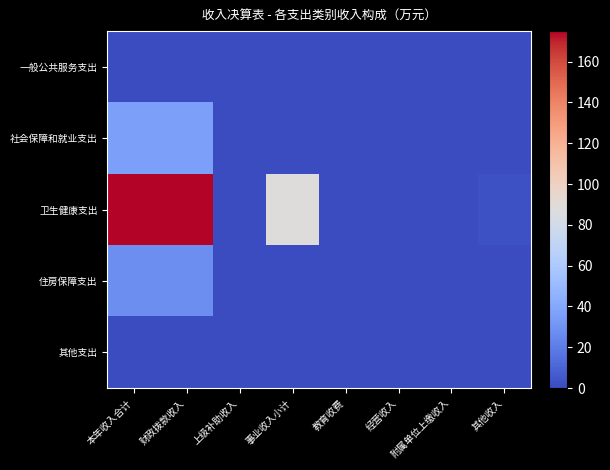

At 经营收入, list the series in order from smallest to largest.

一般公共服务支出, 社会保障和就业支出, 卫生健康支出, 住房保障支出, 其他支出